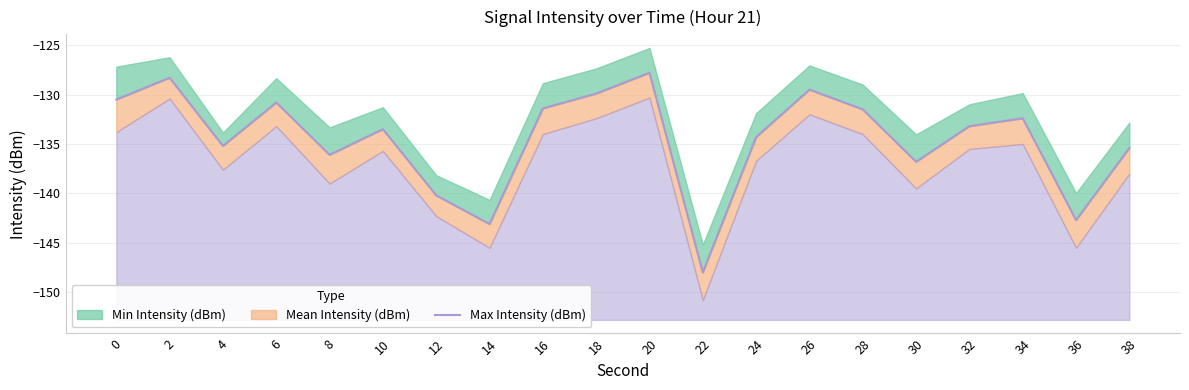

List the labels in order of value, smallest first.

22, 14, 36, 12, 30, 8, 38, 4, 24, 10, 32, 34, 28, 16, 6, 0, 18, 26, 2, 20